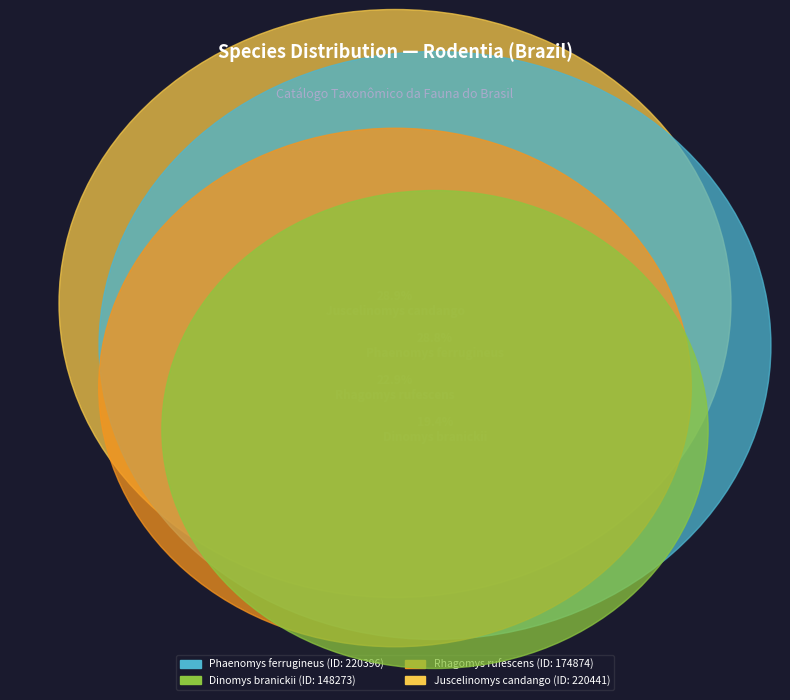

To the nearest percent, what portion does Rhagomys rufescens represent?

23%